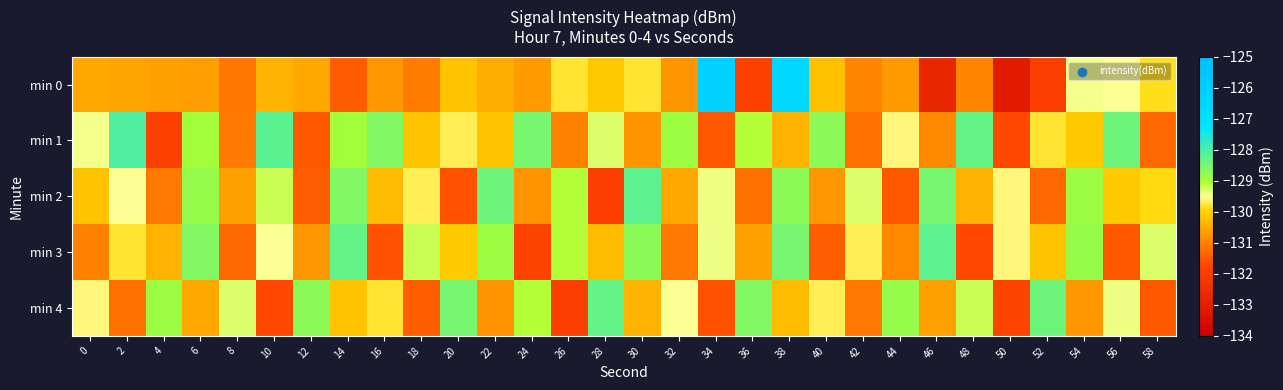

Which series has the largest range (max minus min)?

min 0